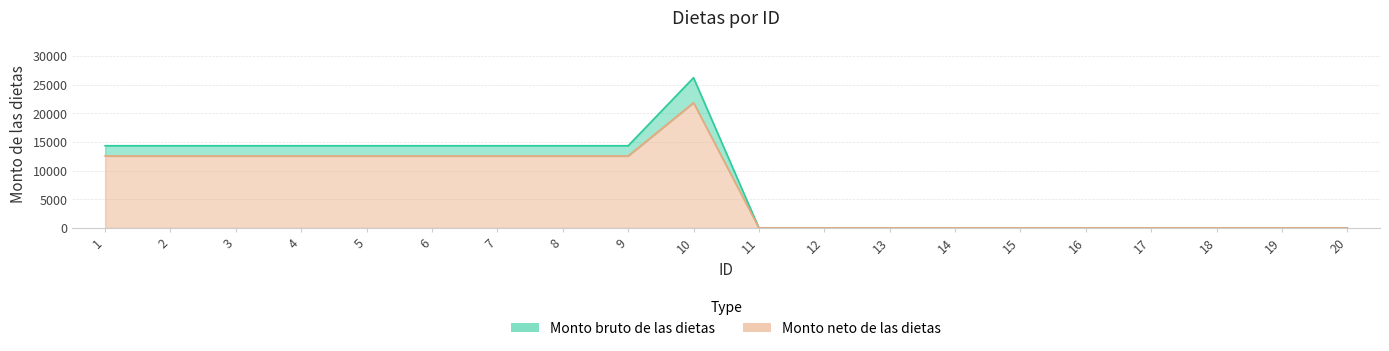

True or false: Monto neto de las dietas and Monto bruto de las dietas intersect in this chart.

False